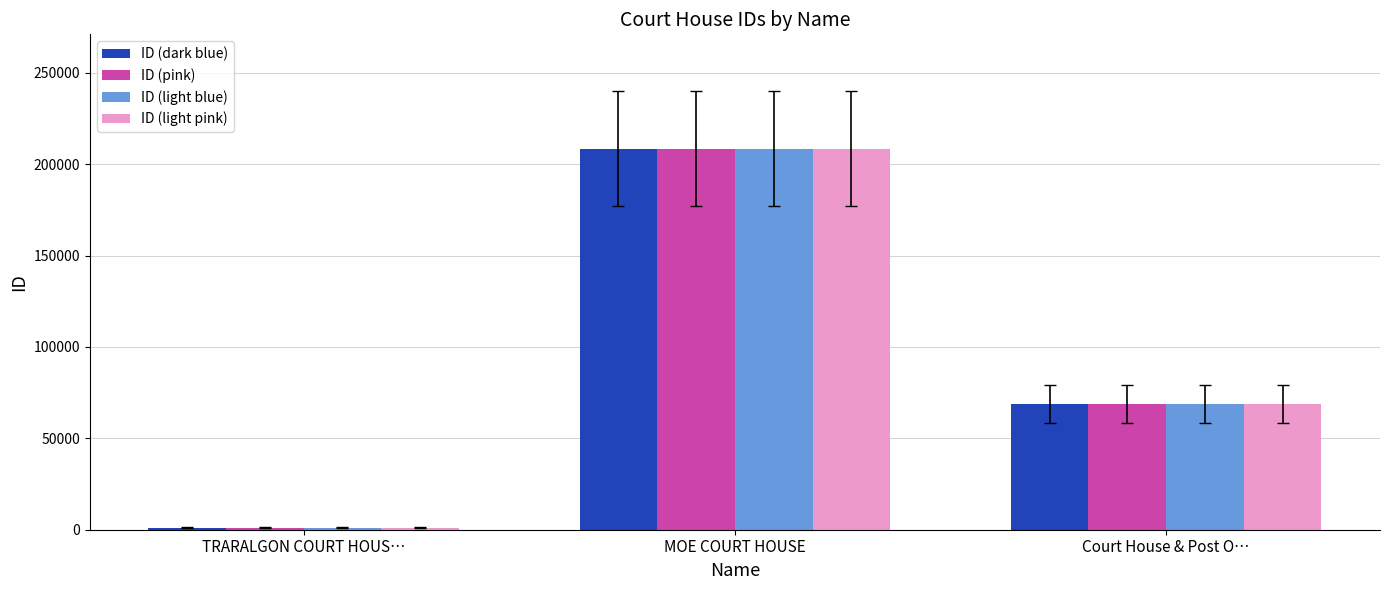

Reading right to left, list all the values displayed in this chart.

ID (dark blue): 68753	208538	1171
ID (pink): 68753	208538	1171
ID (light blue): 68753	208538	1171
ID (light pink): 68753	208538	1171